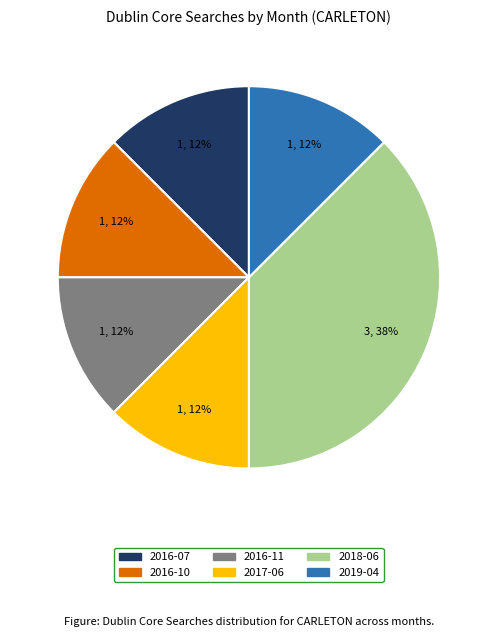

Do 2016-07 and 2016-11 together represent more than half of the pie?

No